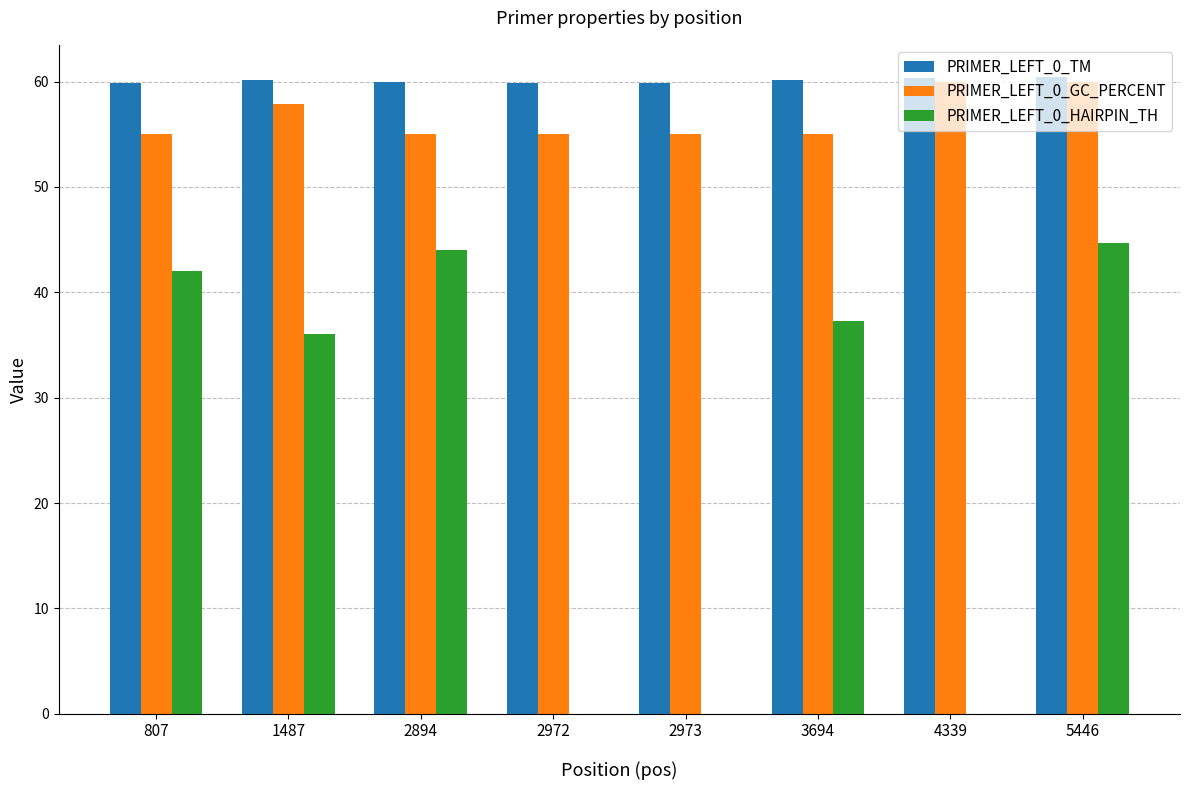

At which label is PRIMER_LEFT_0_GC_PERCENT closest to 57?

1487